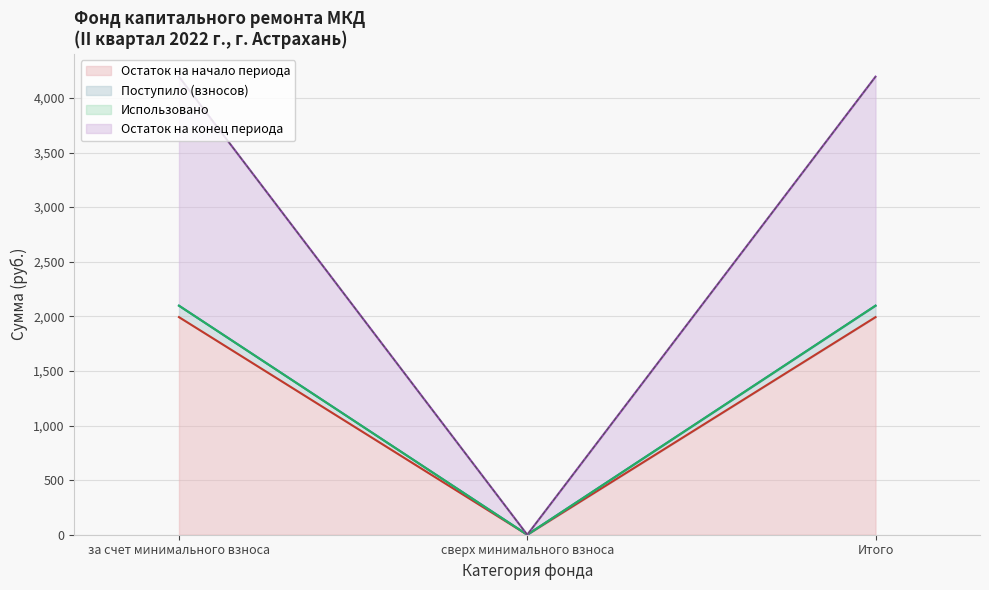

At which label does Остаток на начало периода reach its minimum?

сверх минимального взноса